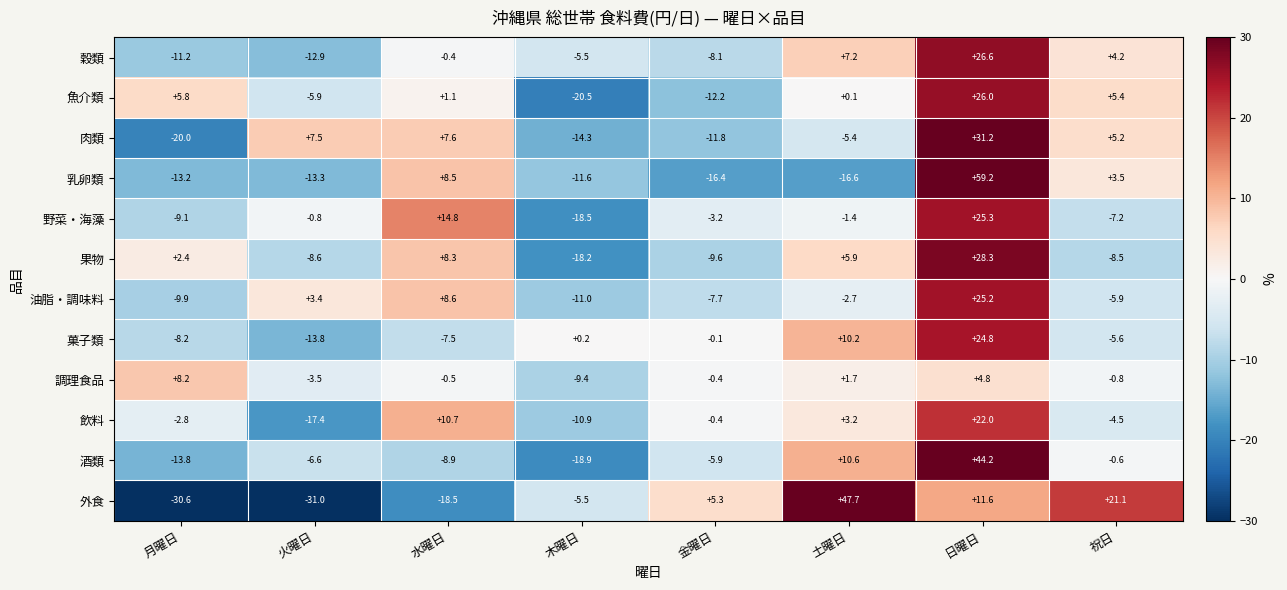

True or false: 外食 has a value of -7.3 at 水曜日.

False